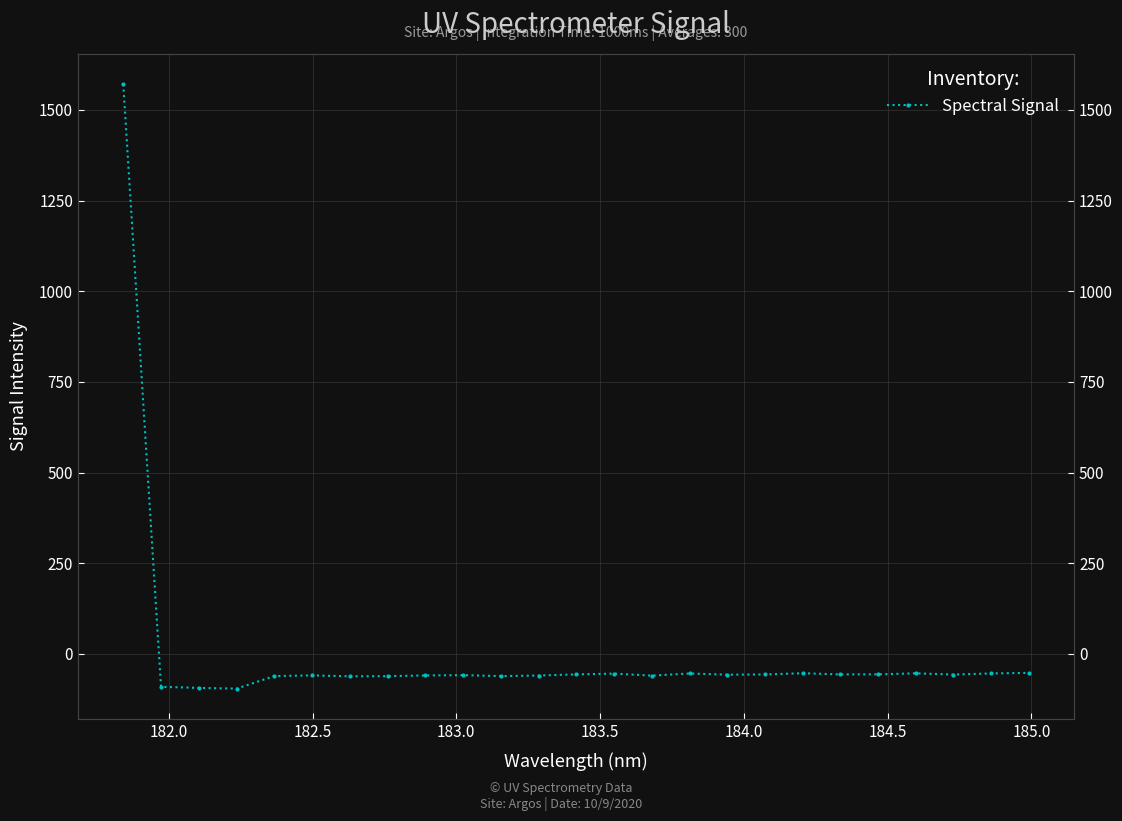

Reading left to right, list all the values displayed in this chart.

1571.1	-90.5	-93.6	-95.5	-61.0	-59.1	-61.6	-61.2	-59.2	-58.4	-61.0	-59.4	-56.2	-54.2	-59.7	-53.8	-57.1	-56.4	-53.1	-56.4	-56.1	-53.3	-56.7	-53.7	-52.1